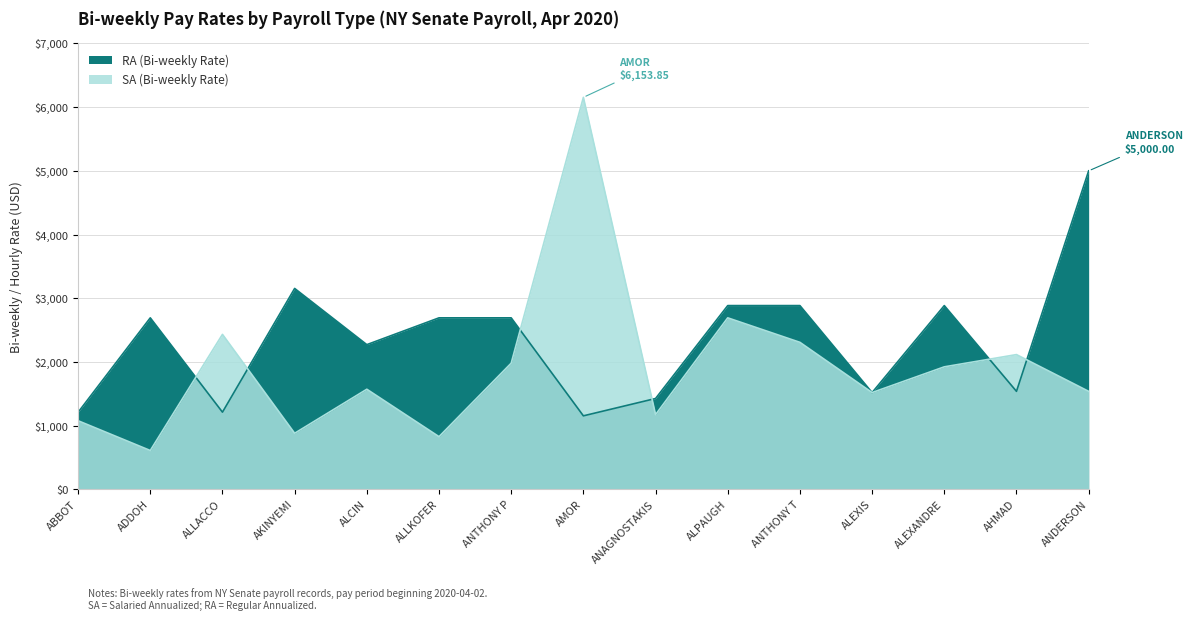

Where is the first local maximum for RA (Bi-weekly Rate)?

ADDOH